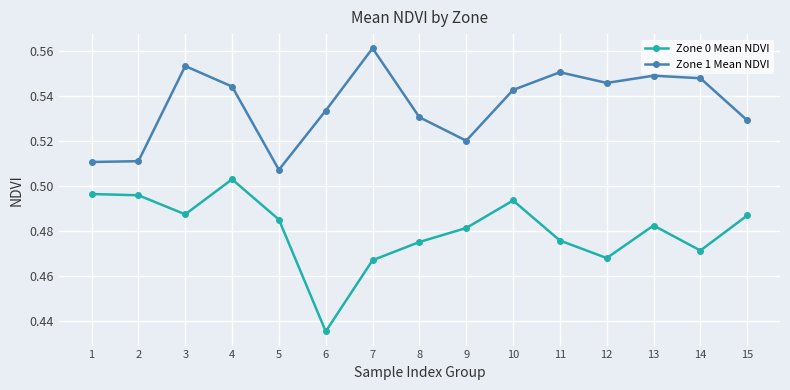

Which label corresponds to the smallest value in the chart?

6